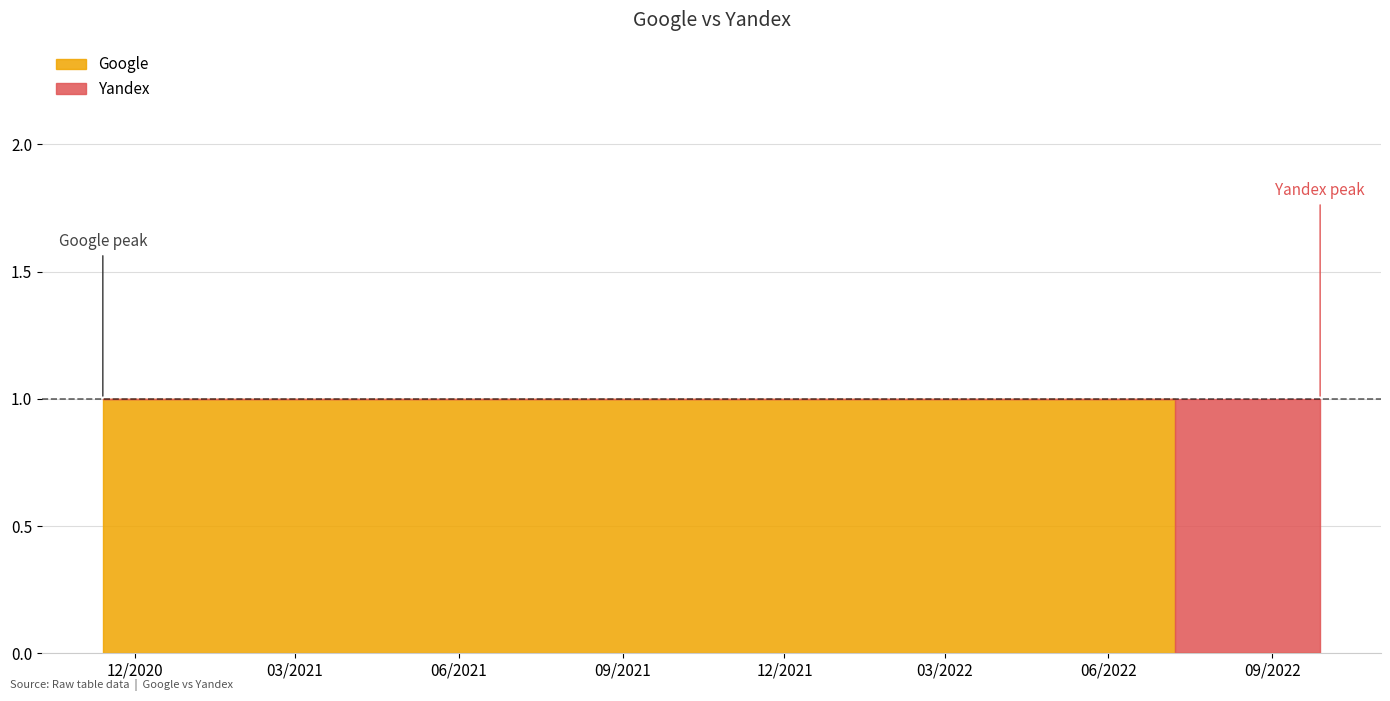

What is the total value across all series at 2022-04-18?

1